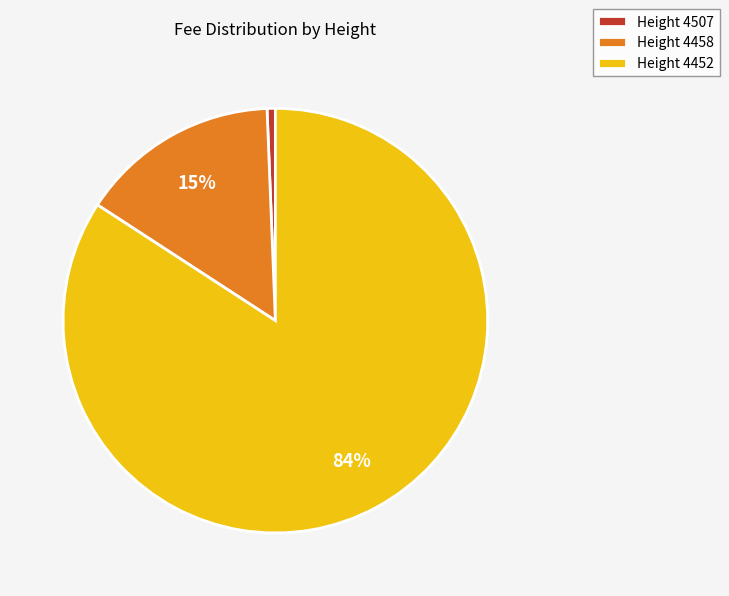

What is the majority slice?

Height 4452